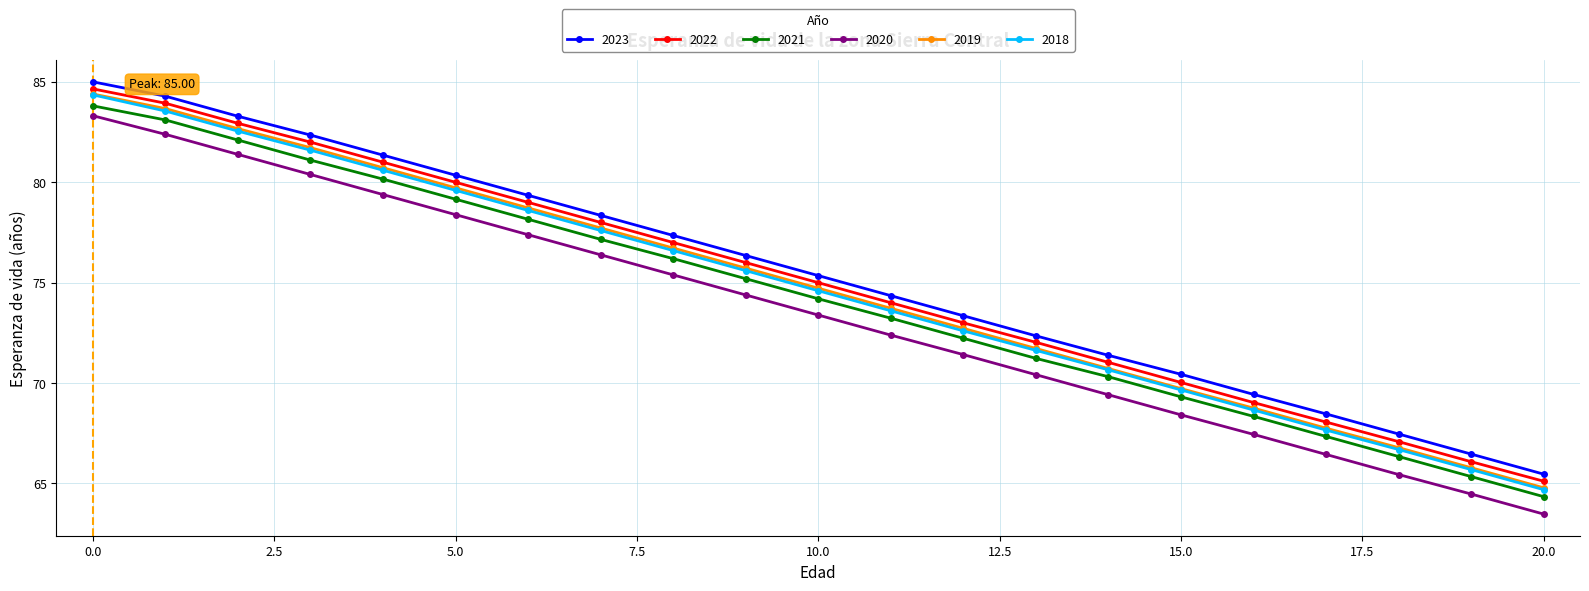

Which series has the largest range (max minus min)?

2020